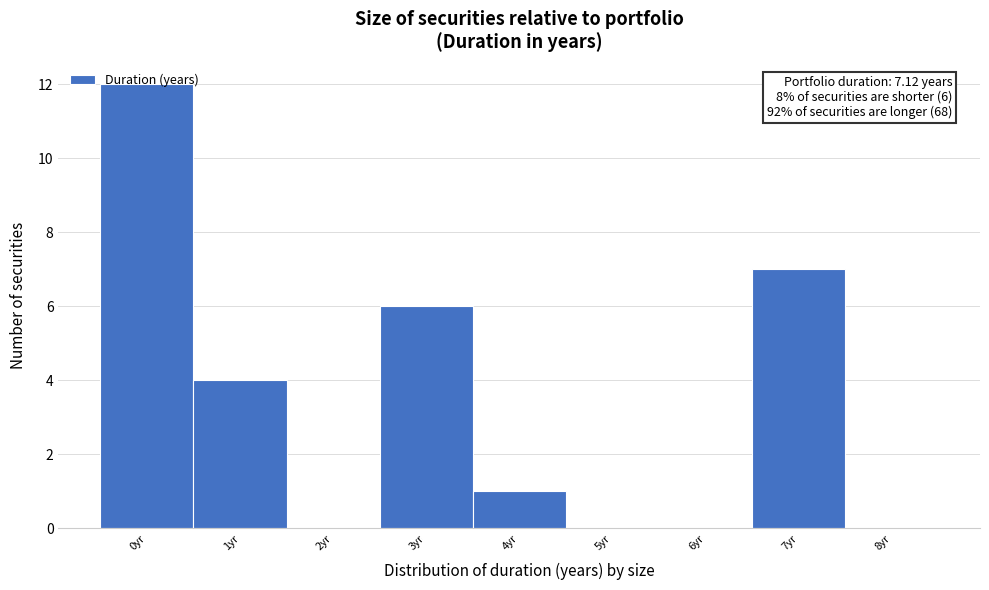

What is the maximum value shown in the chart?

12